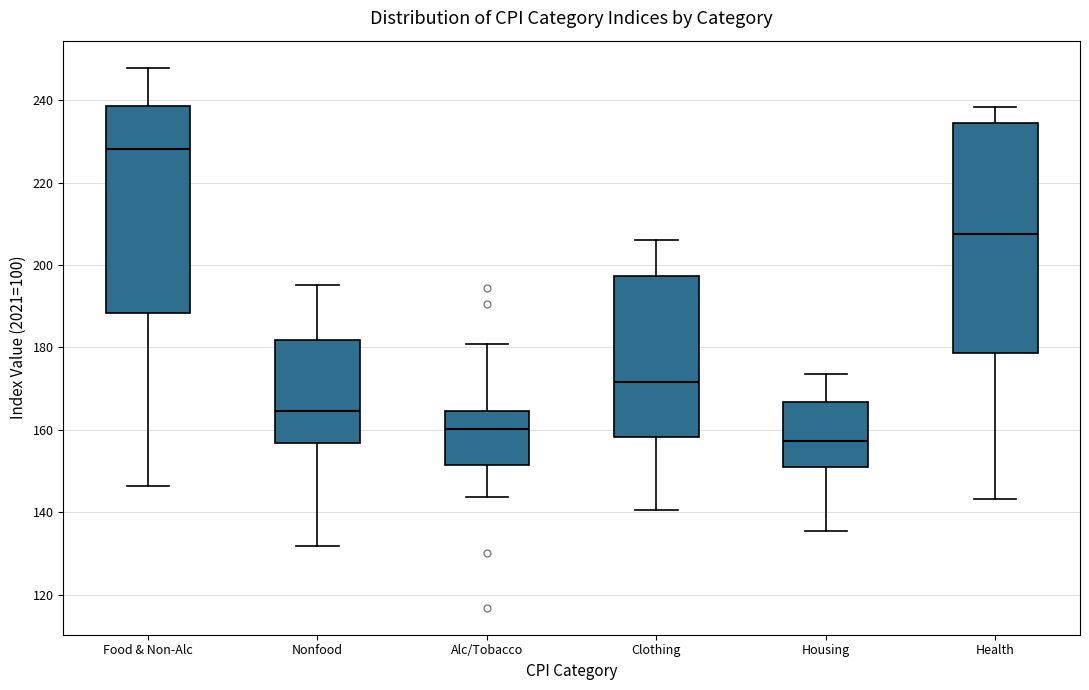

Which box is the tallest, from its lower edge to its upper edge?

Health